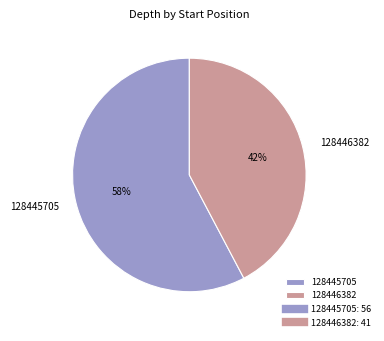

What percentage is the 128446382 slice, to the nearest percent?

42%